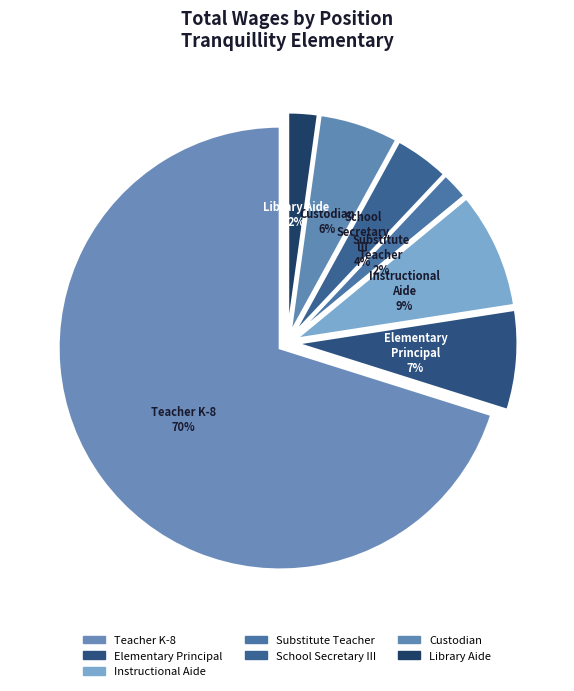

Does Elementary Principal represent more than half of the total?

No